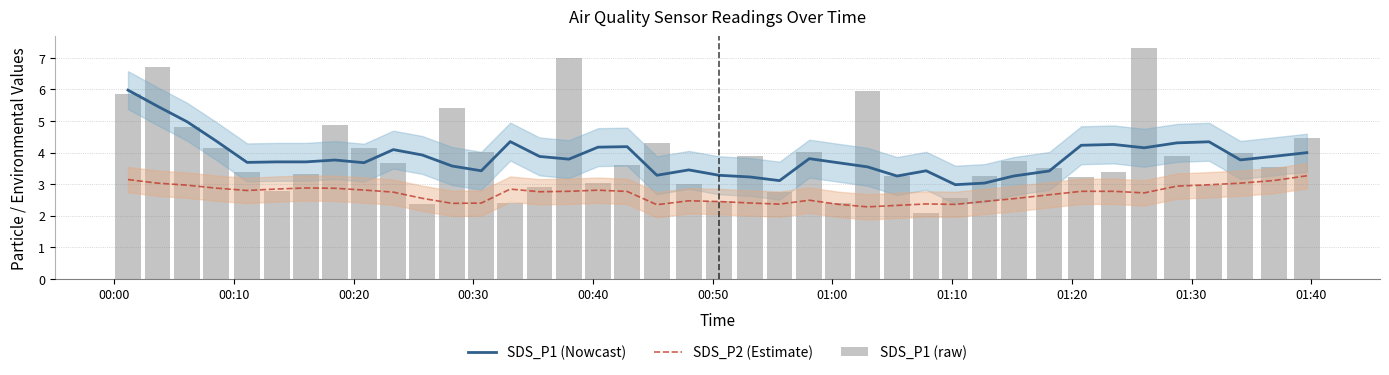

How many values in the SDS_P1 (raw) series exceed 3?

29